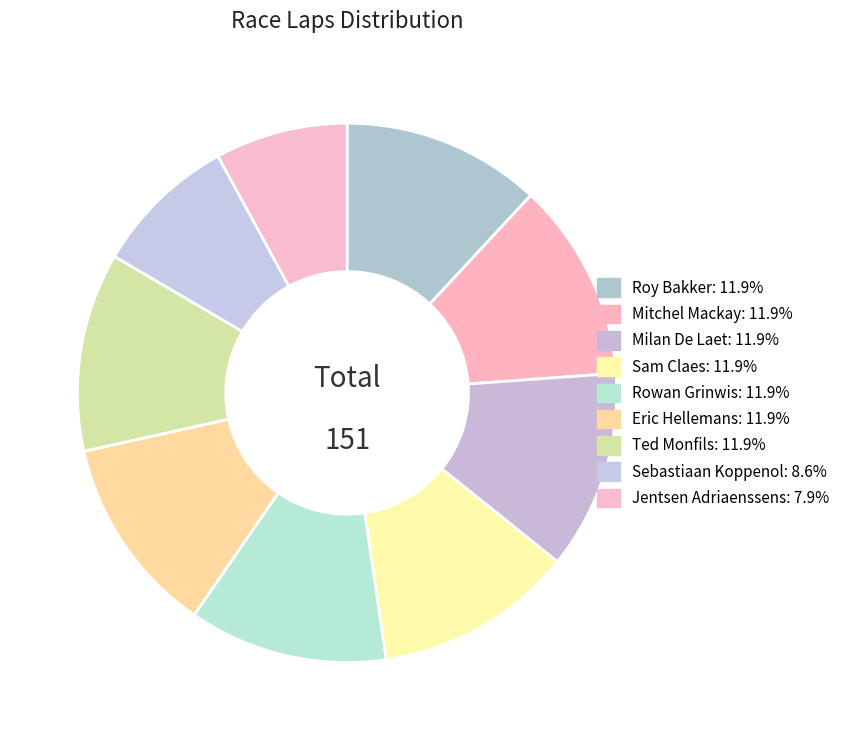

To the nearest percent, what is the average slice percentage?

11%